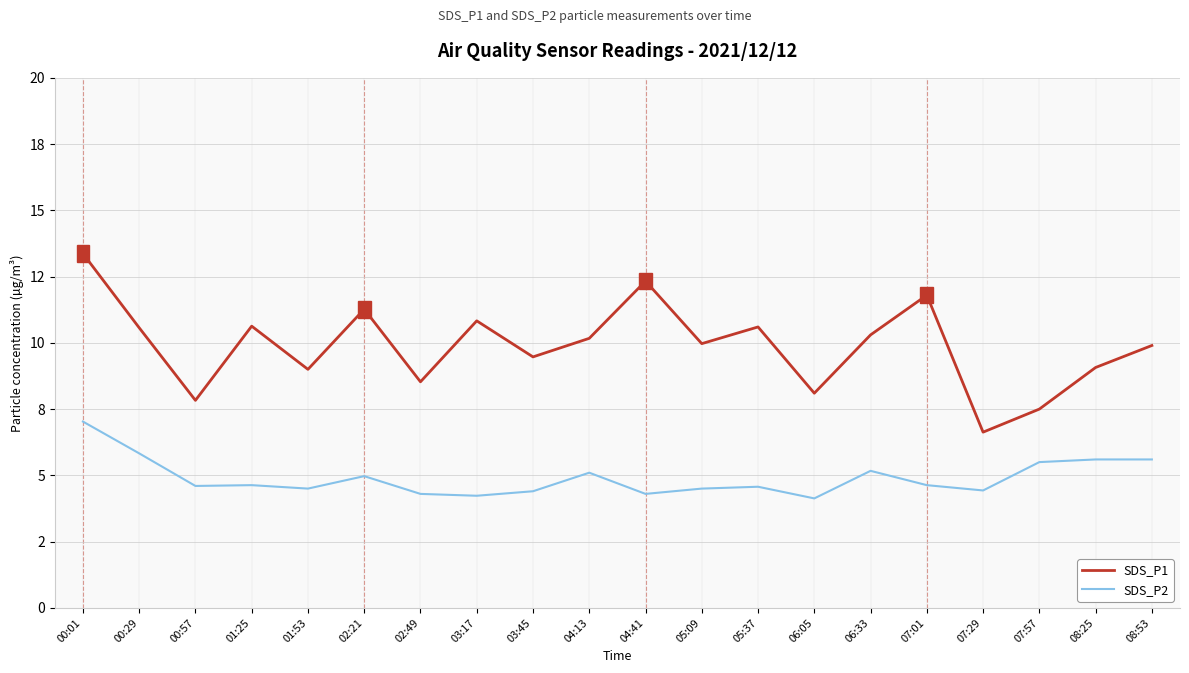

Does the chart display data point markers on the line(s)?

No